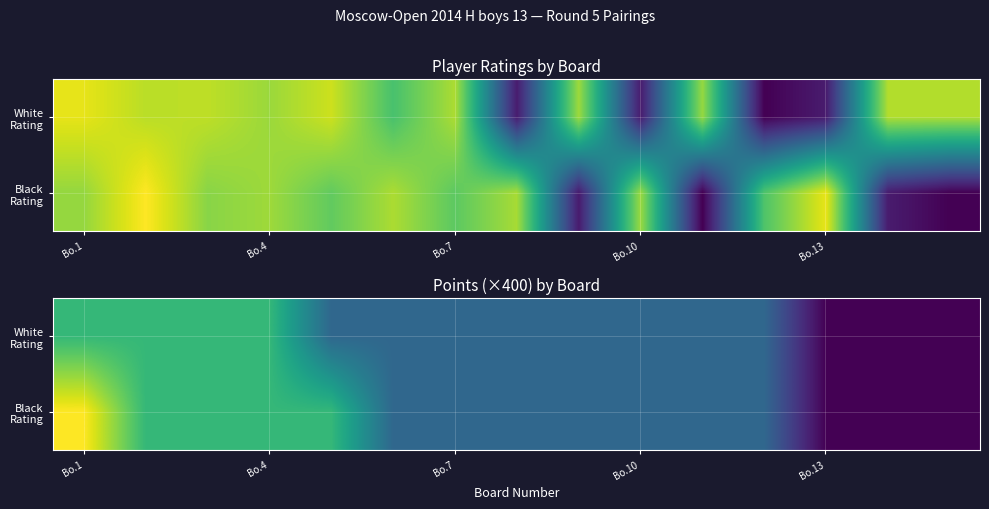

What is the difference between the maximum and second lowest values in the White Rating series?

400